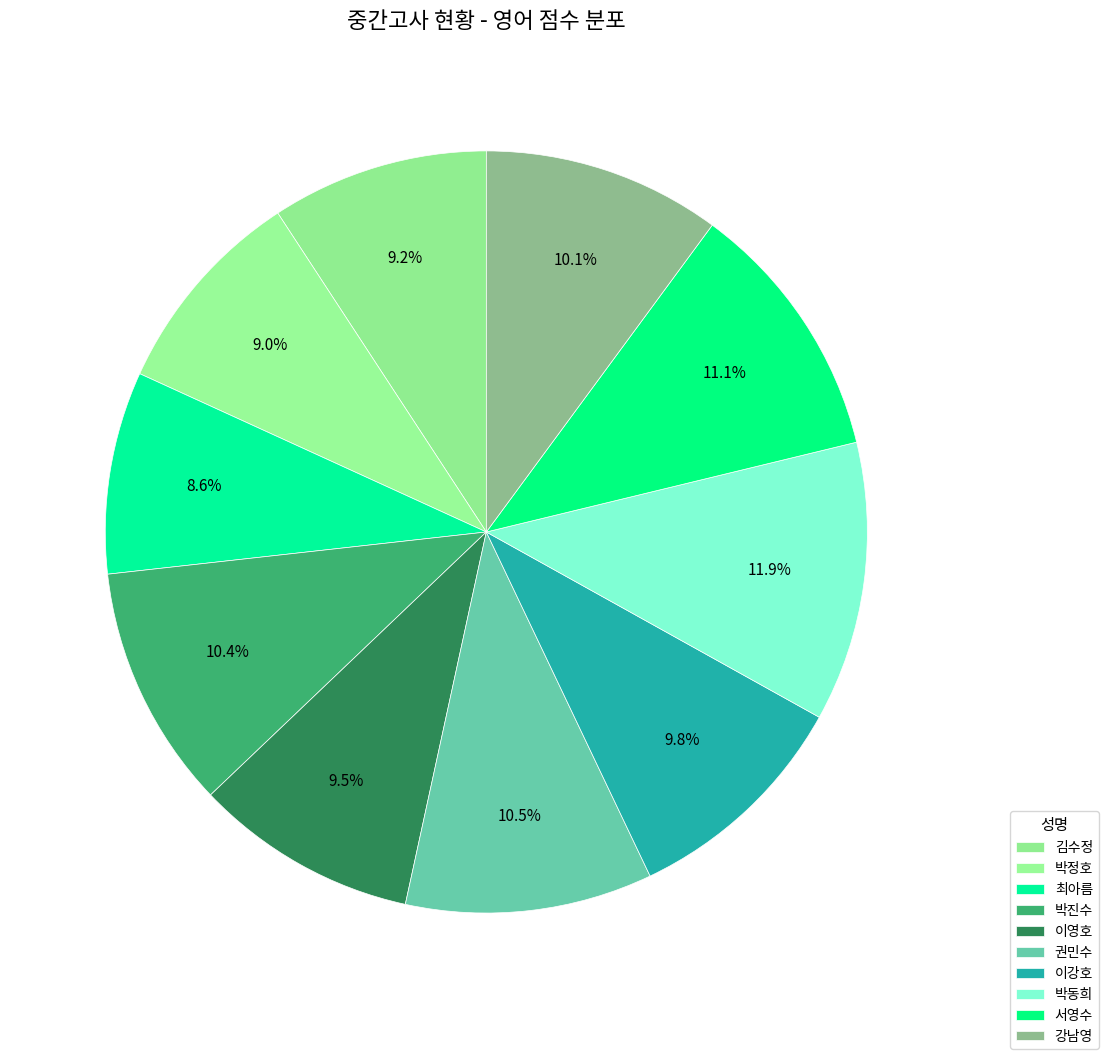

What is the largest slice in the pie chart?

박동희